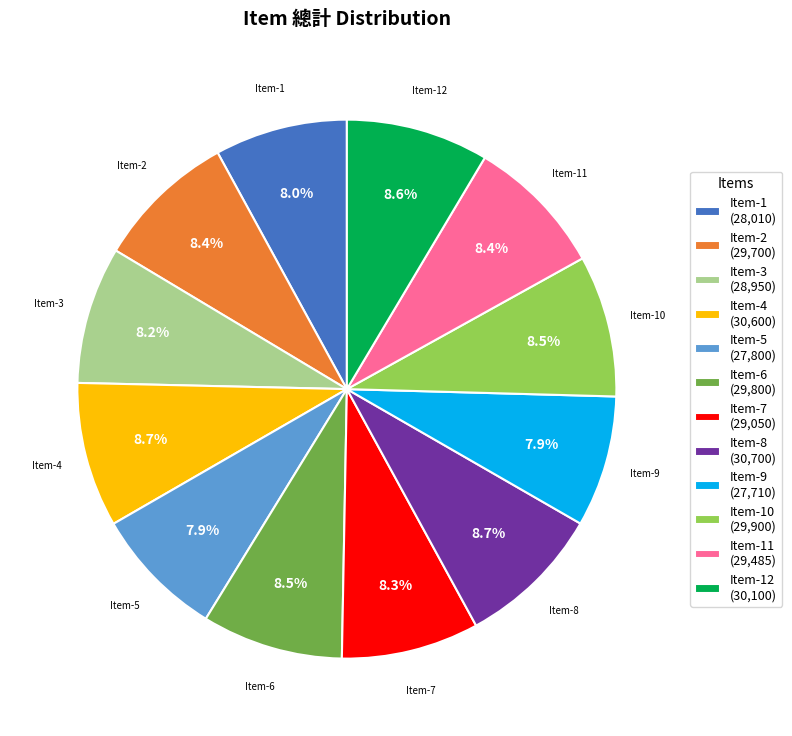

What portion of the pie excludes Item-11 (29,485)?

91.6%